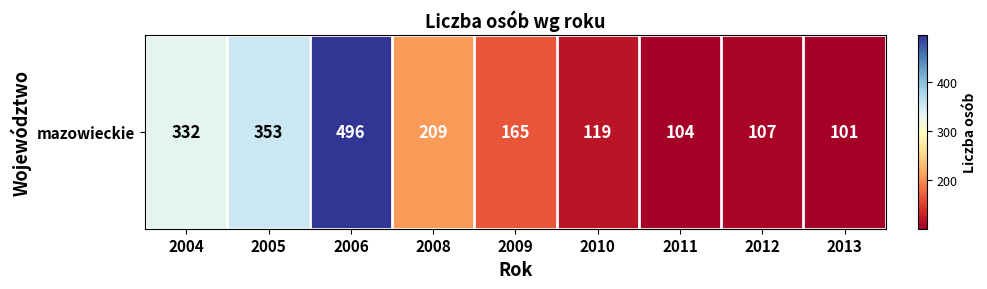

Between 2010 and 2004, which is larger?

2004